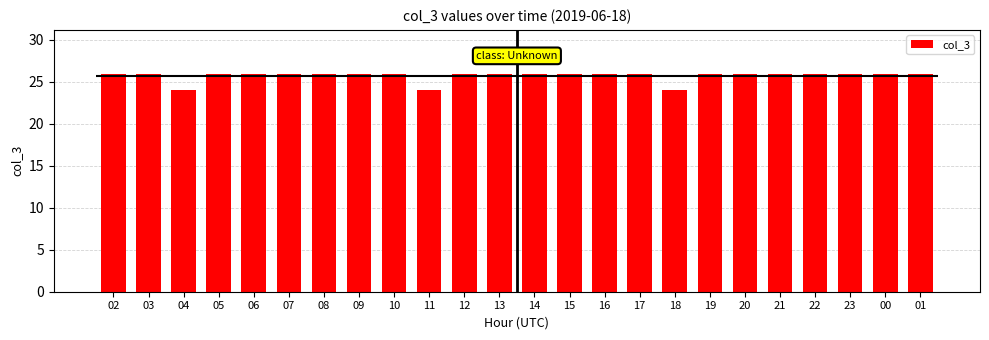

Count the values in the range 26 to 27.

21